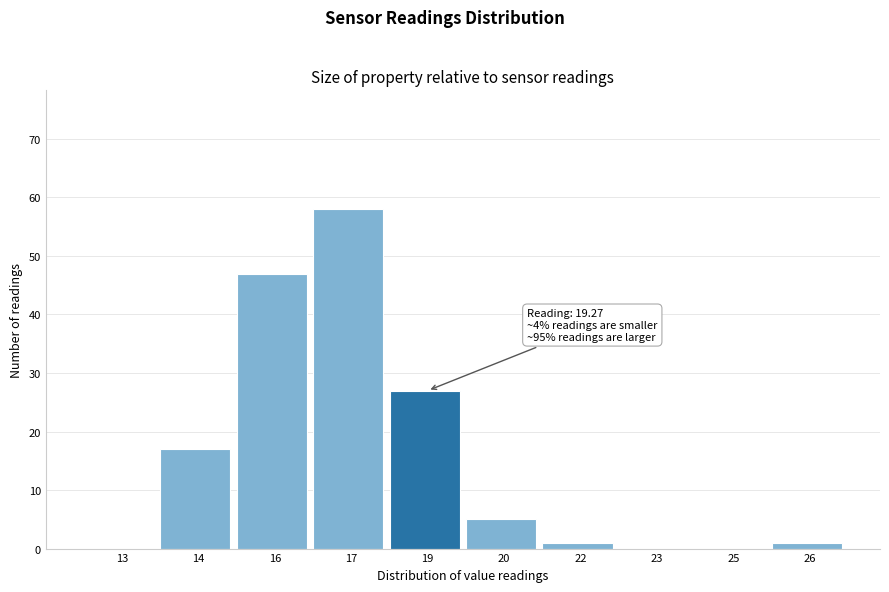

Reading left to right, extract all data points from this chart.

13=0	14=17	16=47	17=58	19=27	20=5	22=1	23=0	25=0	26=1